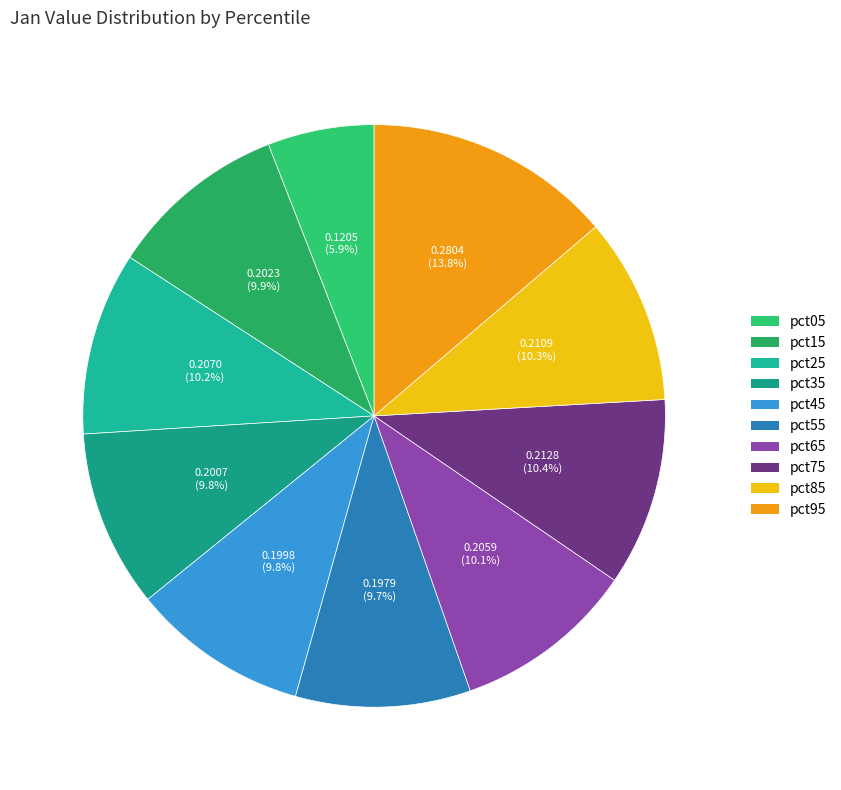

What percentage is NOT represented by pct45?

90.2%